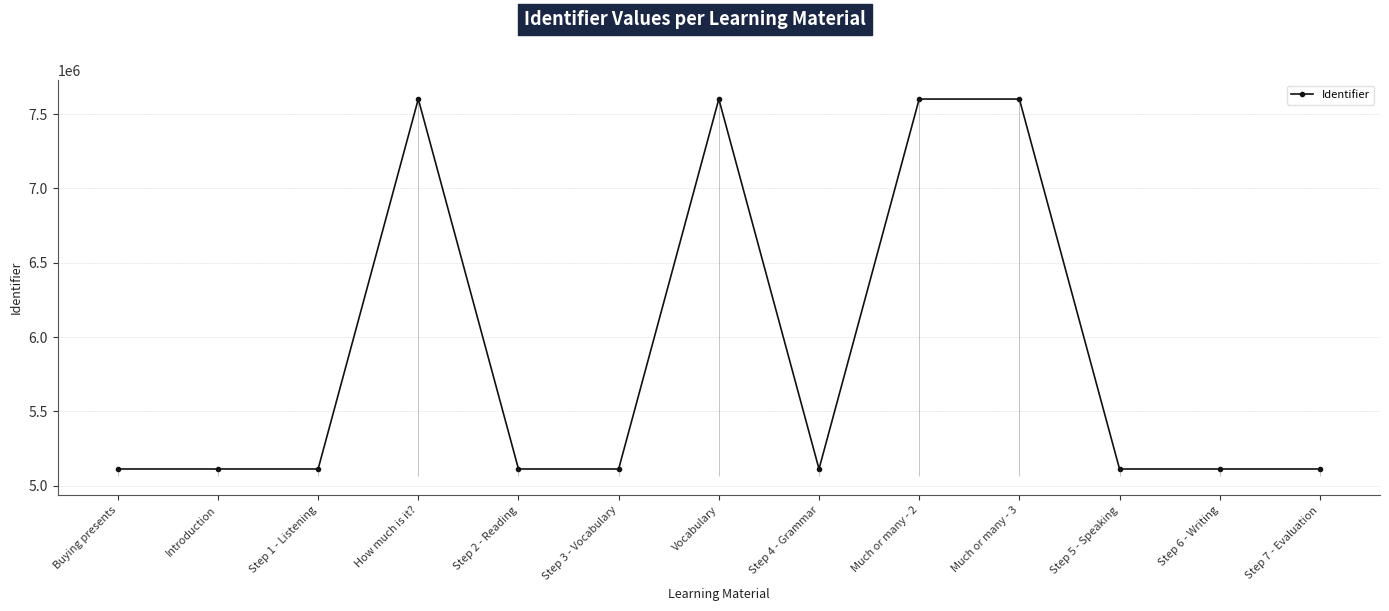

What is the value of the 13th point from the left?

5113222